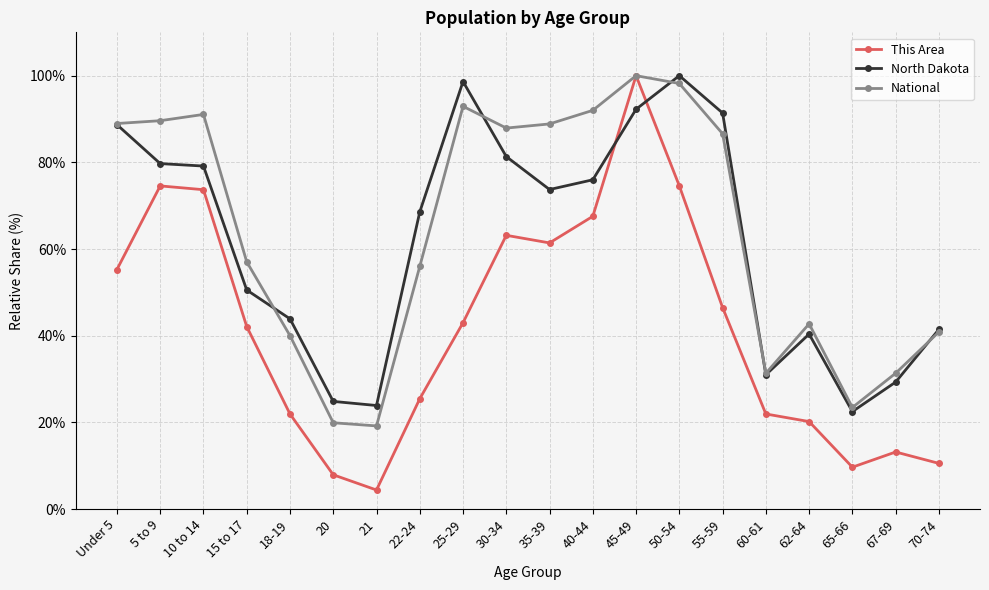

Is this an area chart (filled region under the line)?

No